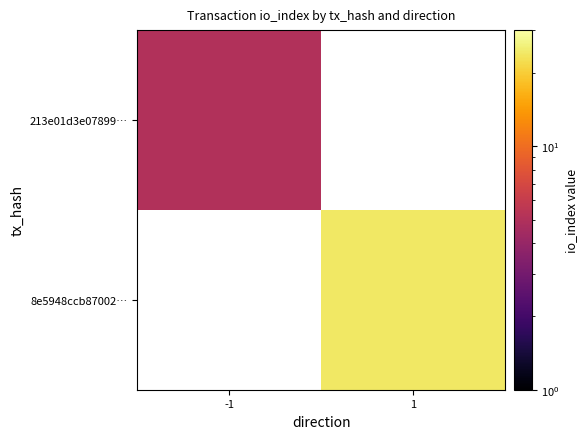

What is the smallest value displayed?

5.0